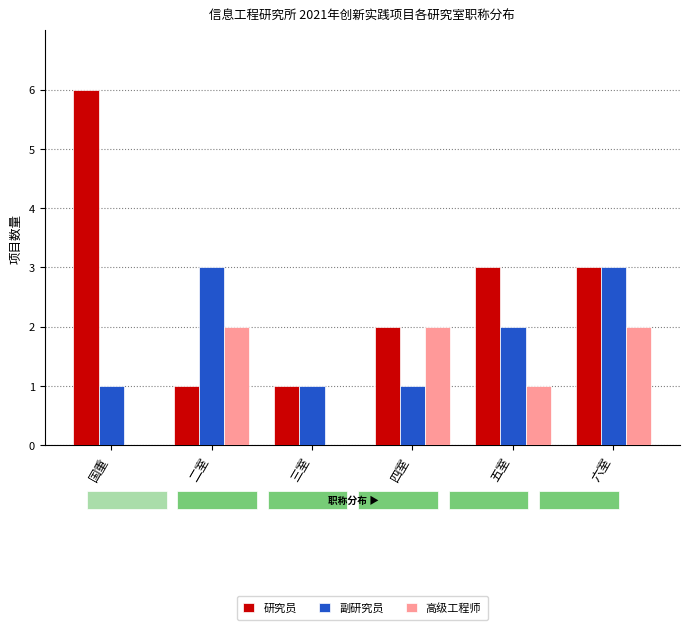

Count the number of categories in the chart.

6